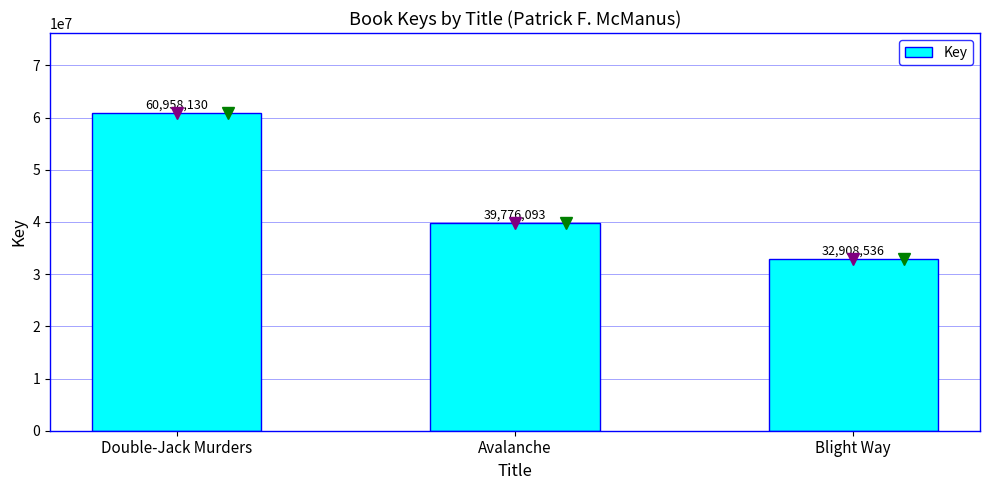

True or false: the data shows 32908536 at Blight Way.

True